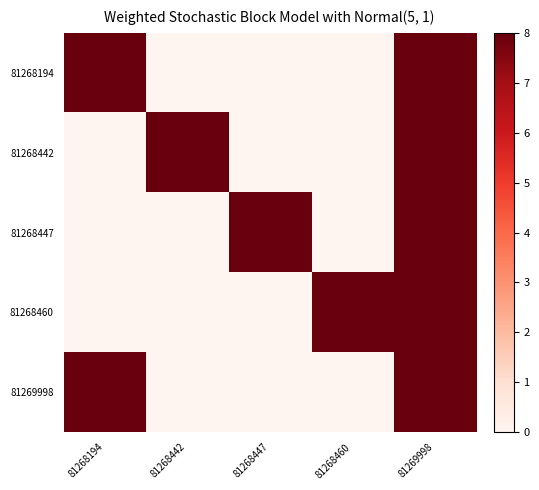

What is the total value across all series at 81269998?

40.0